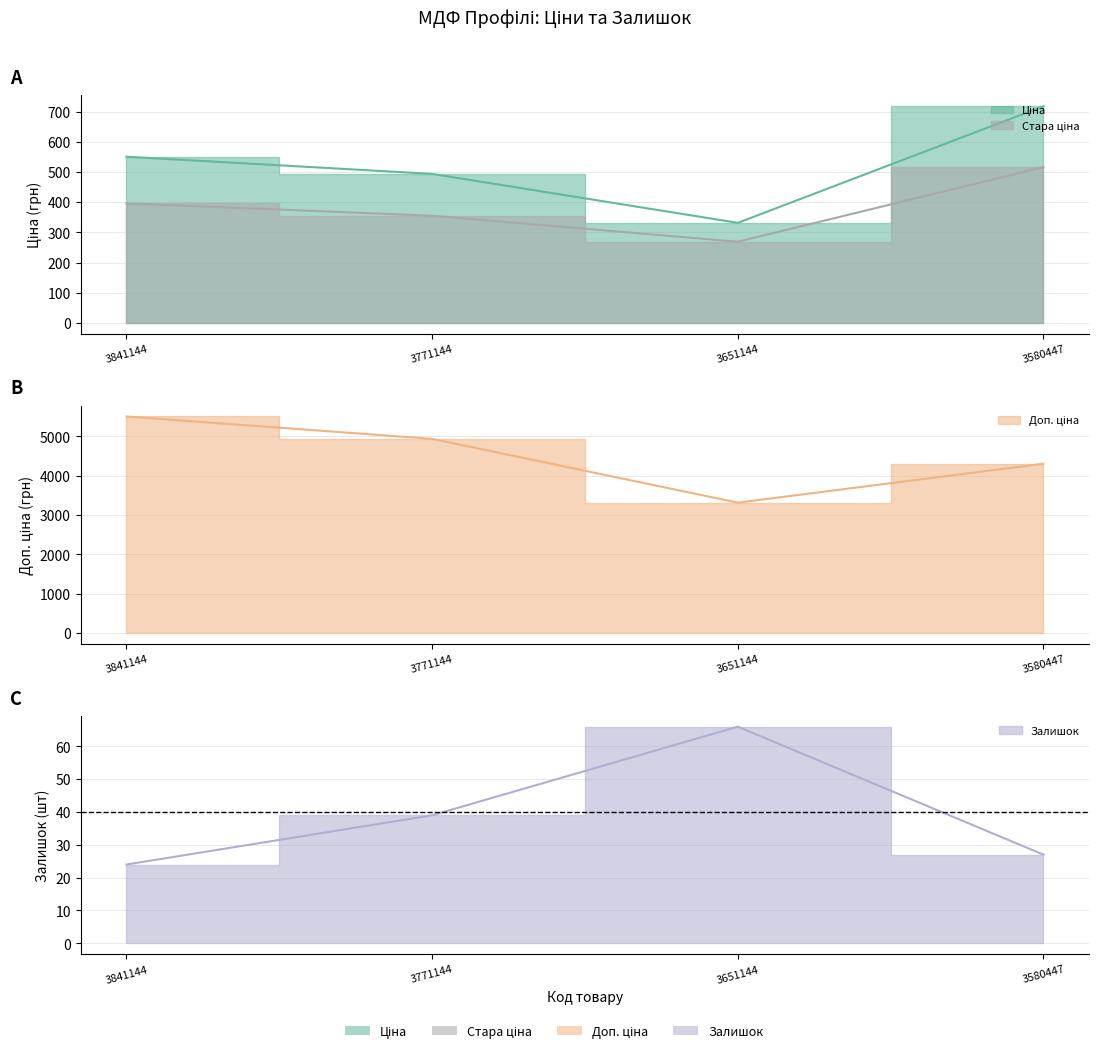

Which category has the highest value across all series?

3841144